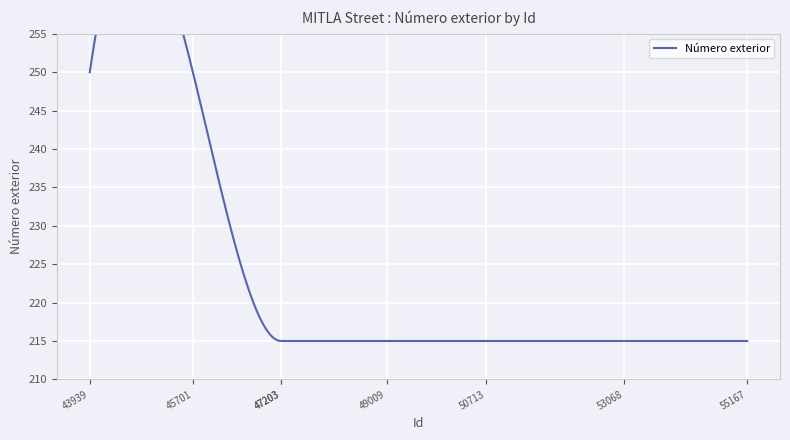

What position from the right is 43939582?

7